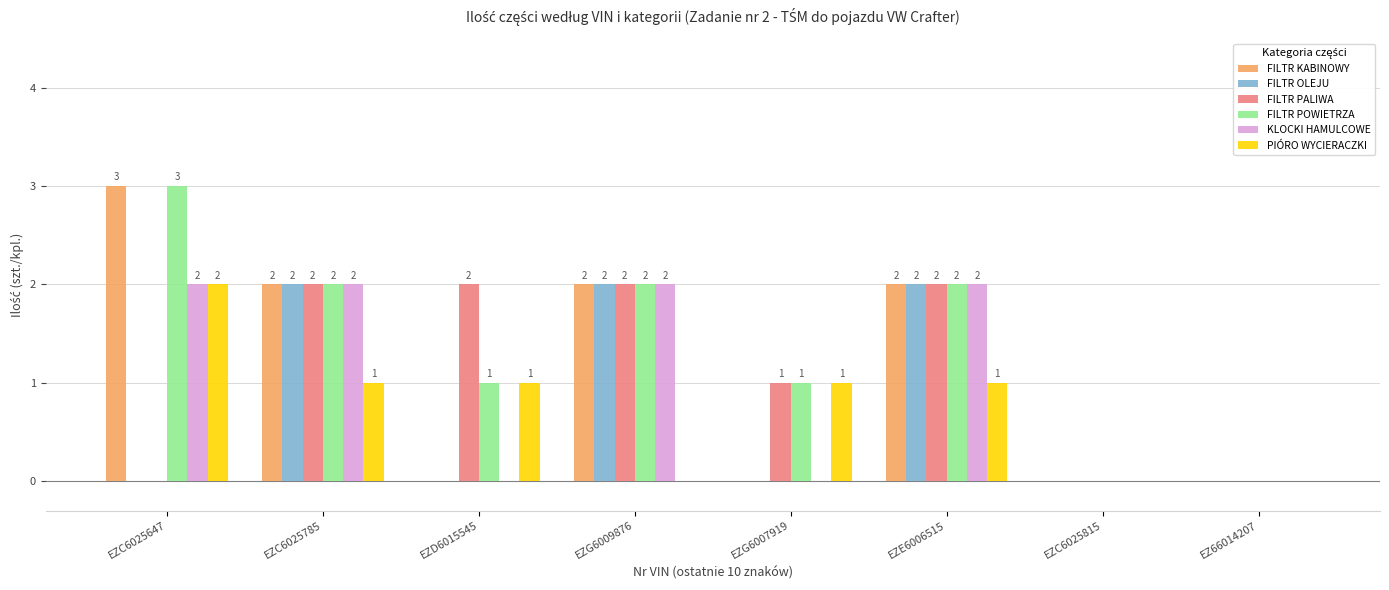

Reading left to right, transcribe all the data shown in this chart.

FILTR KABINOWY: 3	2	0	2	0	2	0	0
FILTR OLEJU: 0	2	0	2	0	2	0	0
FILTR PALIWA: 0	2	2	2	1	2	0	0
FILTR POWIETRZA: 3	2	1	2	1	2	0	0
KLOCKI HAMULCOWE: 2	2	0	2	0	2	0	0
PIÓRO WYCIERACZKI: 2	1	1	0	1	1	0	0